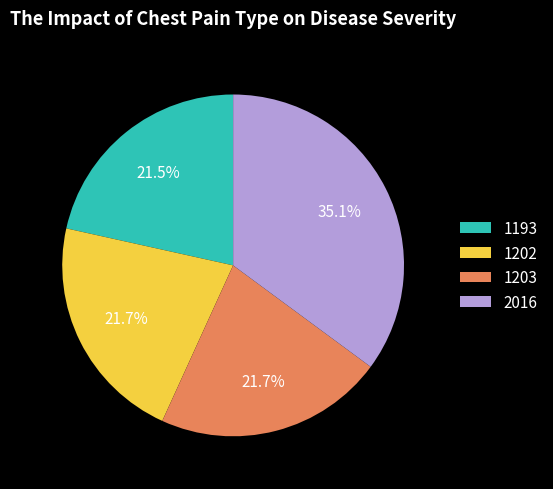

What is the ratio of the value at 2016 to the value at 1202?

1.6